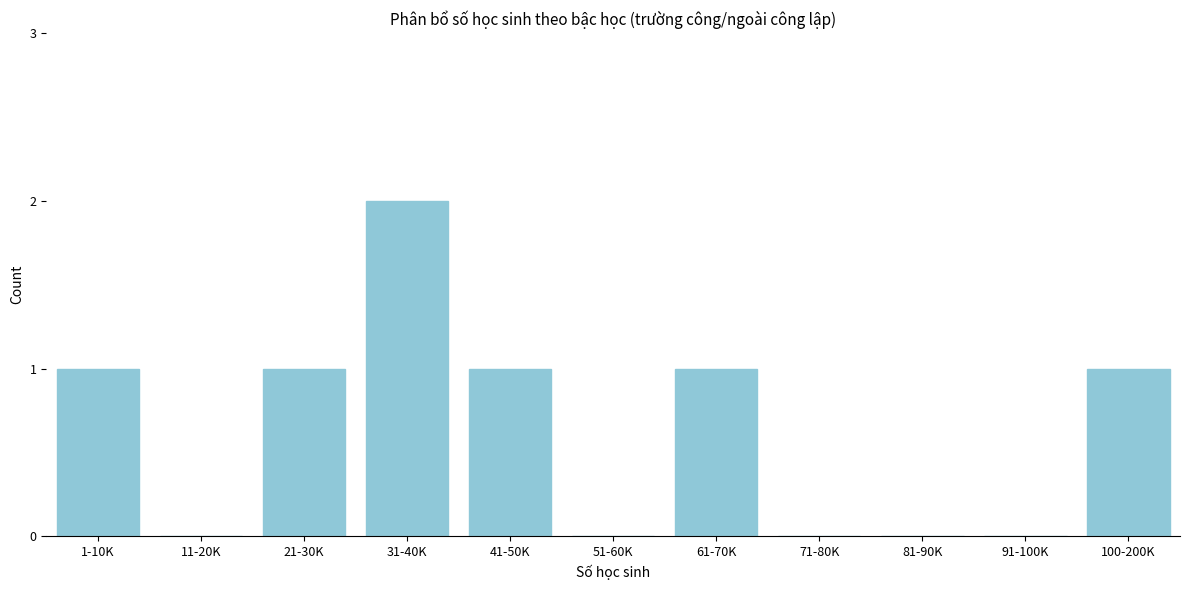

Reading left to right, what are all the values shown in this chart?

1-10K=1	11-20K=0	21-30K=1	31-40K=2	41-50K=1	51-60K=0	61-70K=1	71-80K=0	81-90K=0	91-100K=0	100-200K=1